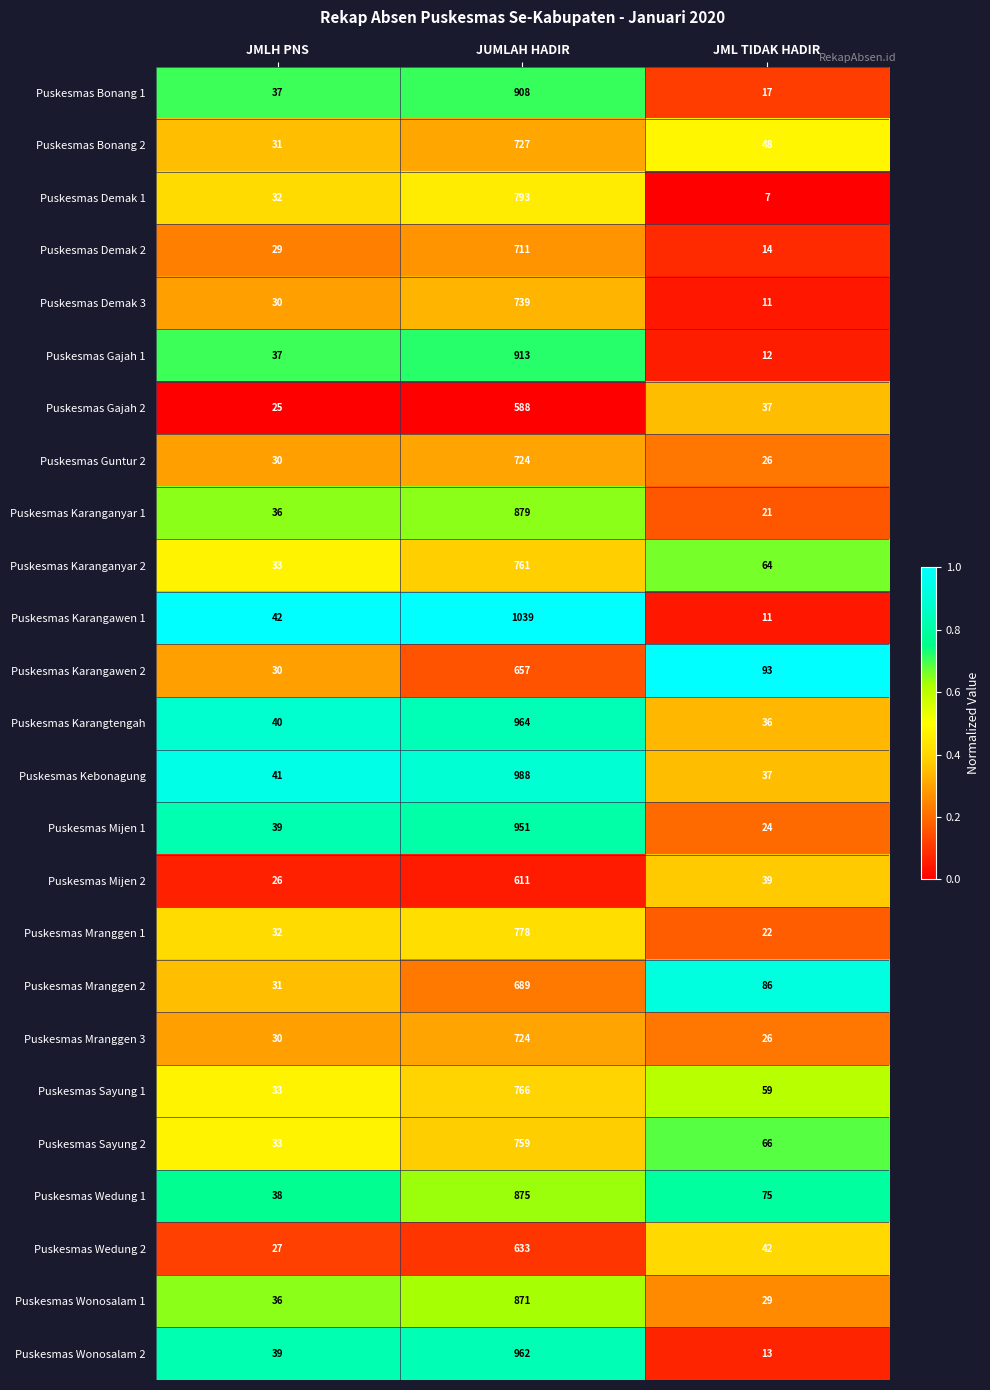

At which category is the sum across all series the highest?

JUMLAH HADIR